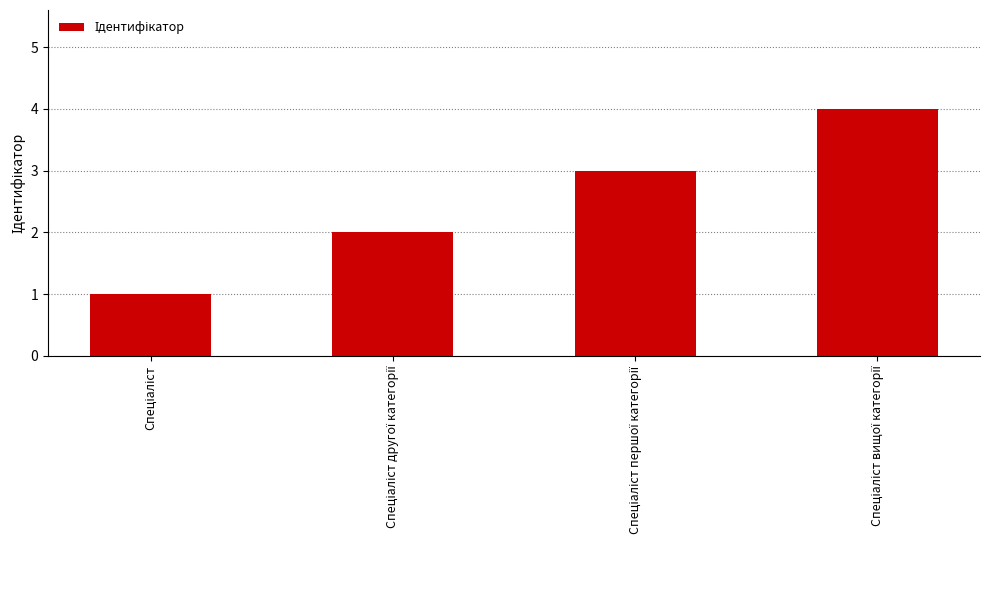

What is the sum of all values?

10